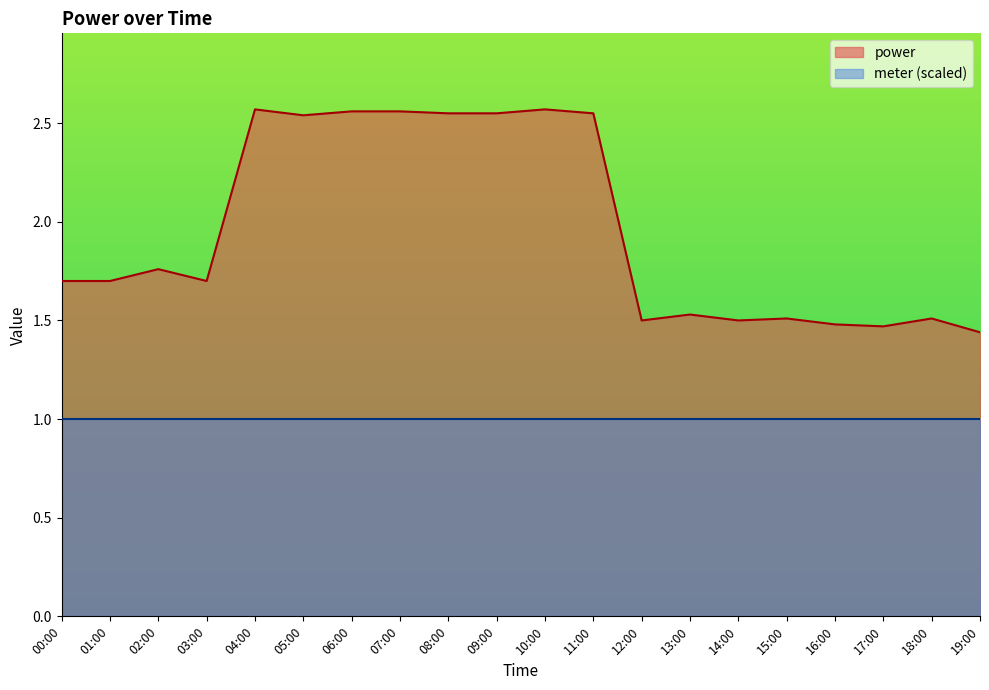

List the labels in order of value, largest first.

04:00, 10:00, 06:00, 07:00, 08:00, 09:00, 11:00, 05:00, 02:00, 00:00, 01:00, 03:00, 13:00, 15:00, 18:00, 12:00, 14:00, 16:00, 17:00, 19:00